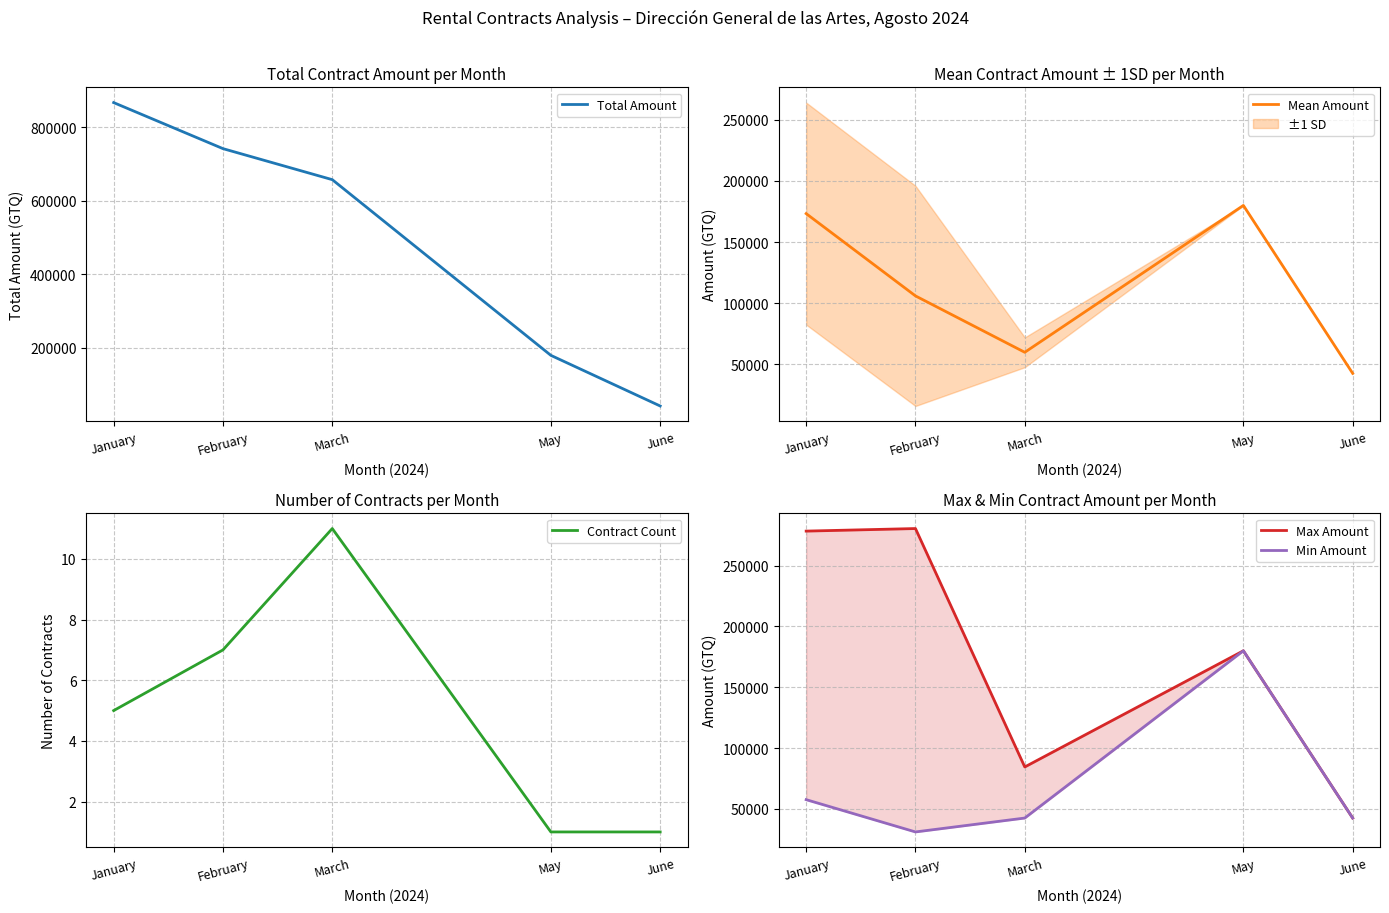

What is the difference between the second highest and minimum values in the Min Amount series?

26535.0